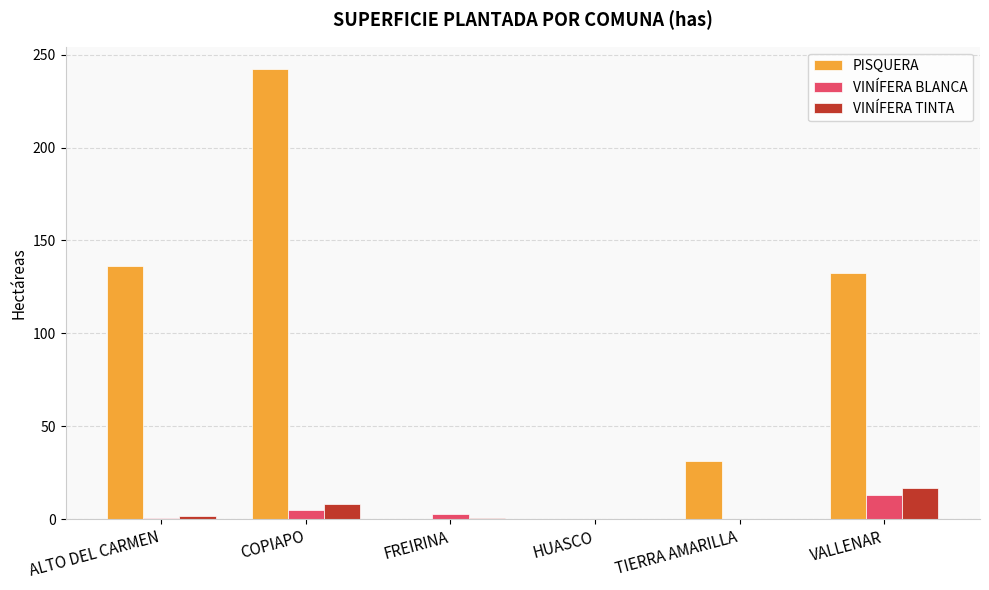

Which series changed the most between ALTO DEL CARMEN and TIERRA AMARILLA?

PISQUERA